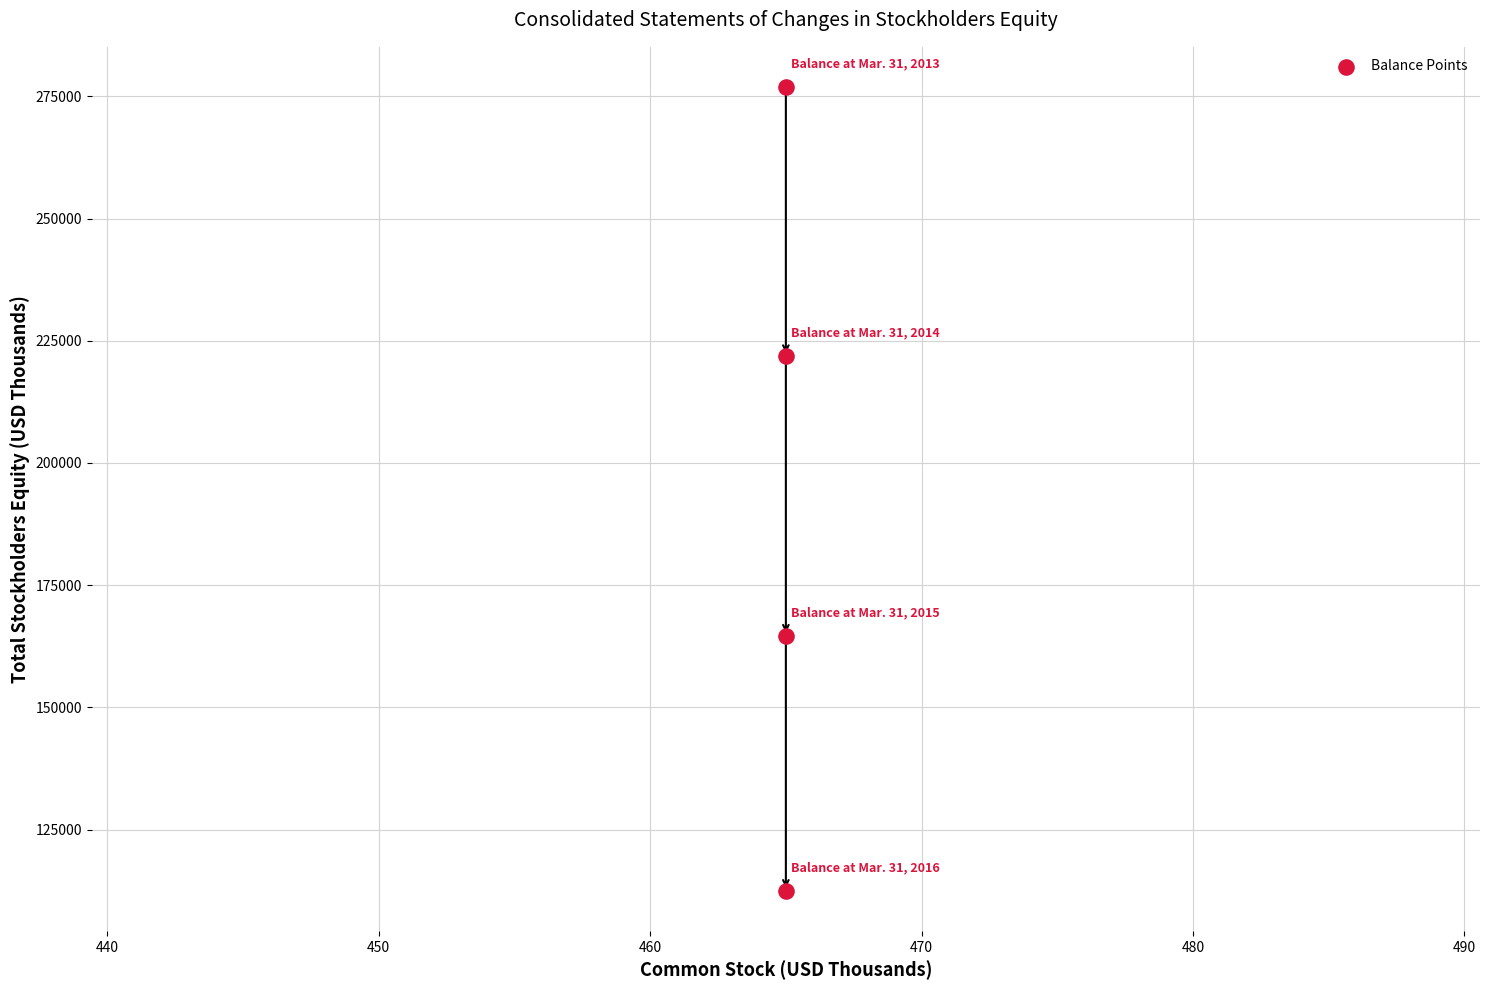

What Y value in the scatter plot is closest to 194698?

221884